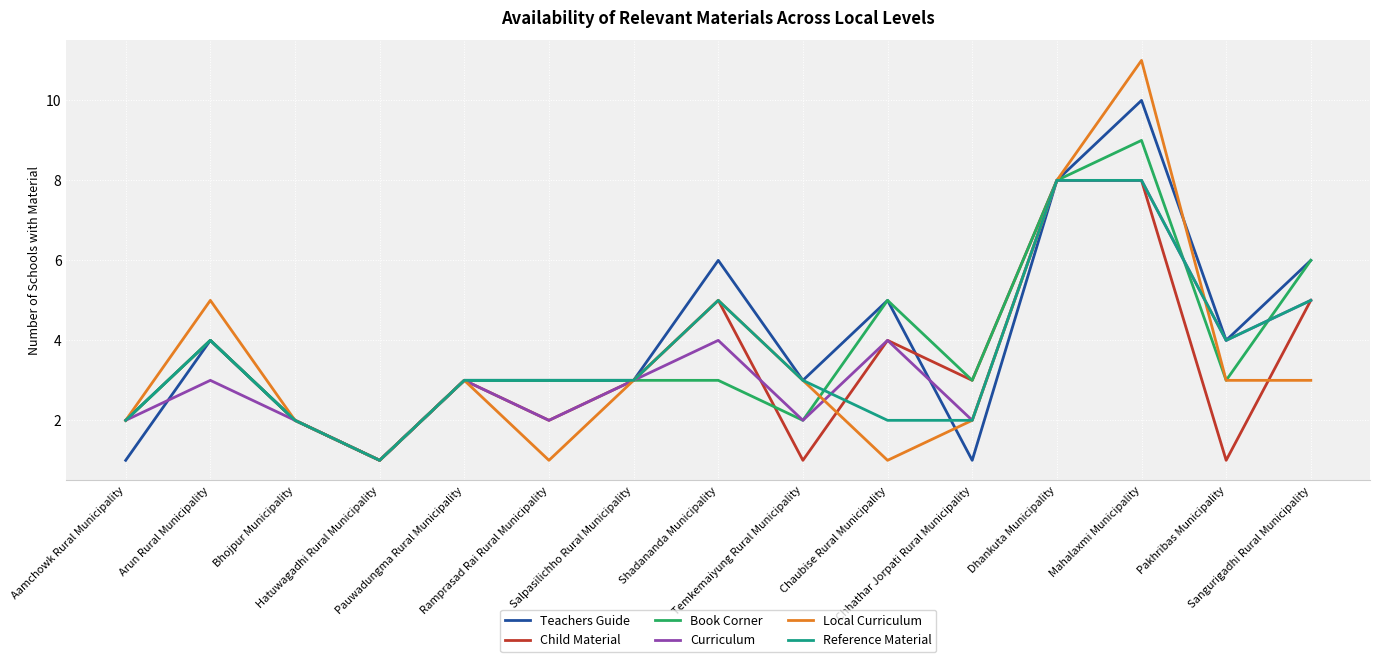

What is the greatest value displayed?

11